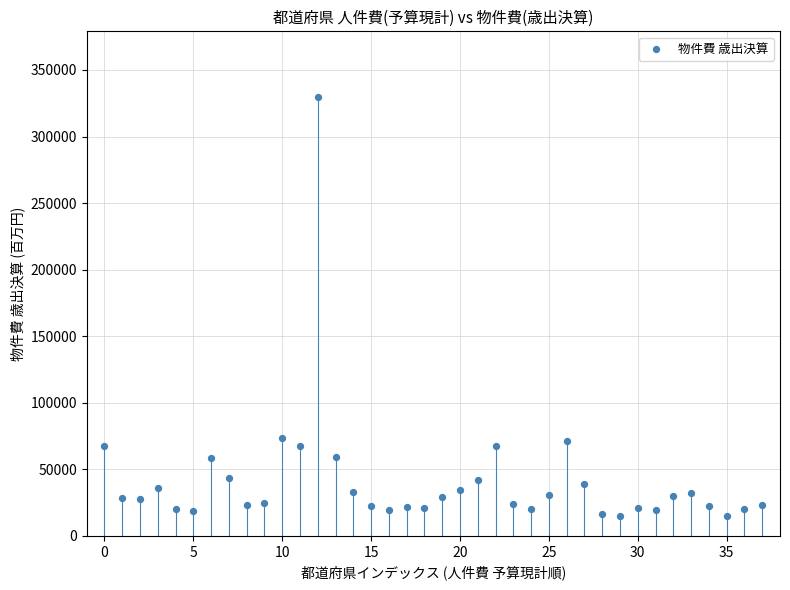

What is the range of Y values (max minus min)?

315045